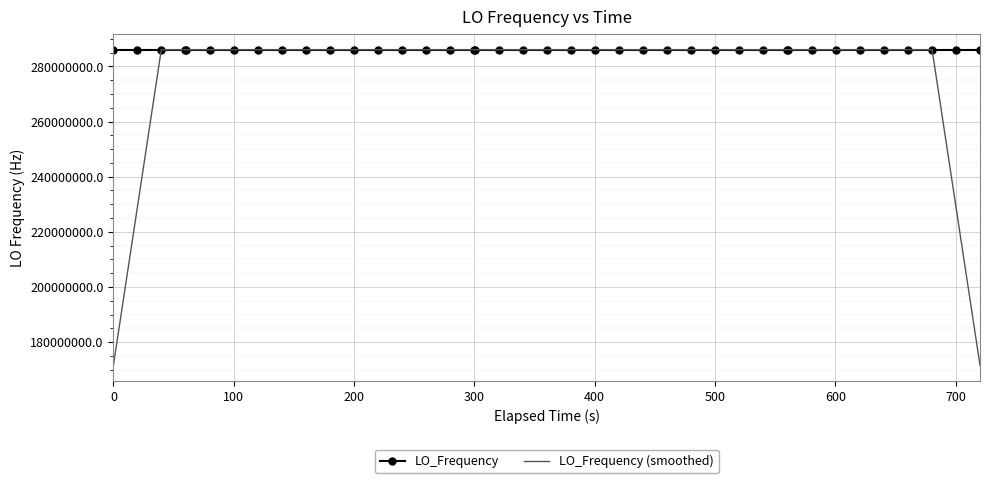

What is the highest value of the LO_Frequency series?

286047002.7